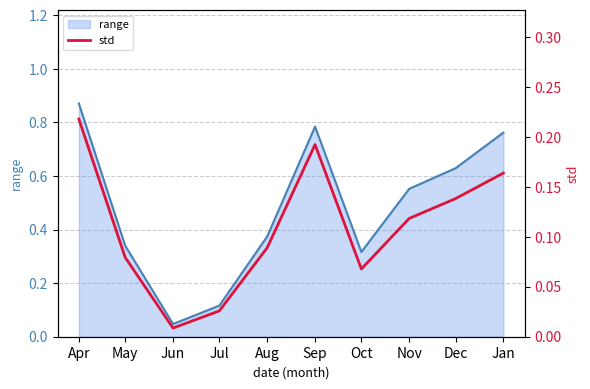

What is the greatest value displayed?

0.2